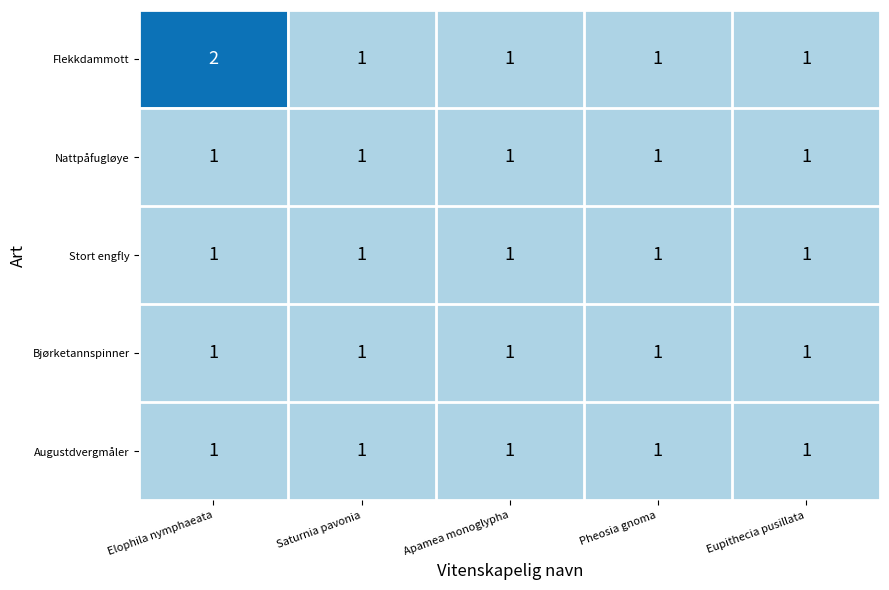

True or false: Stort engfly has a value of 1 at Saturnia pavonia.

True